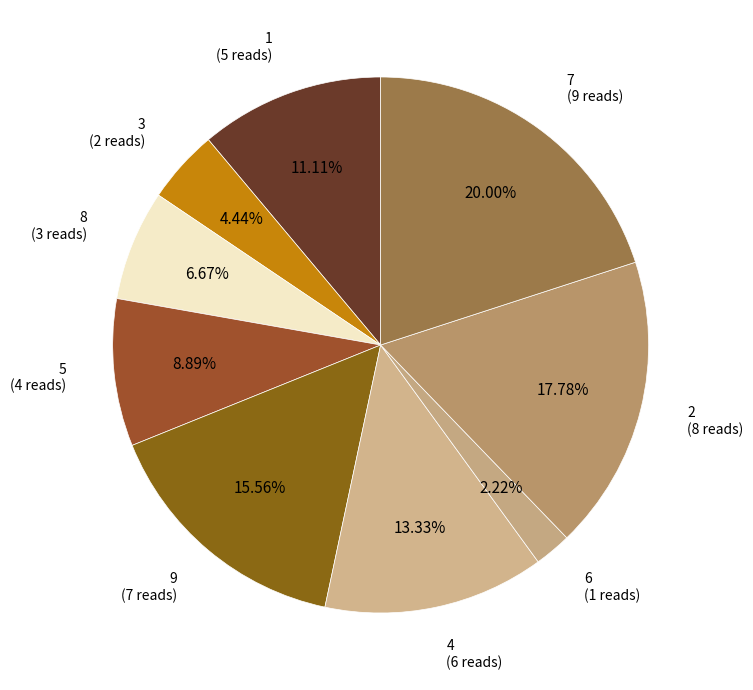

Does 7 represent more than half of the total?

No